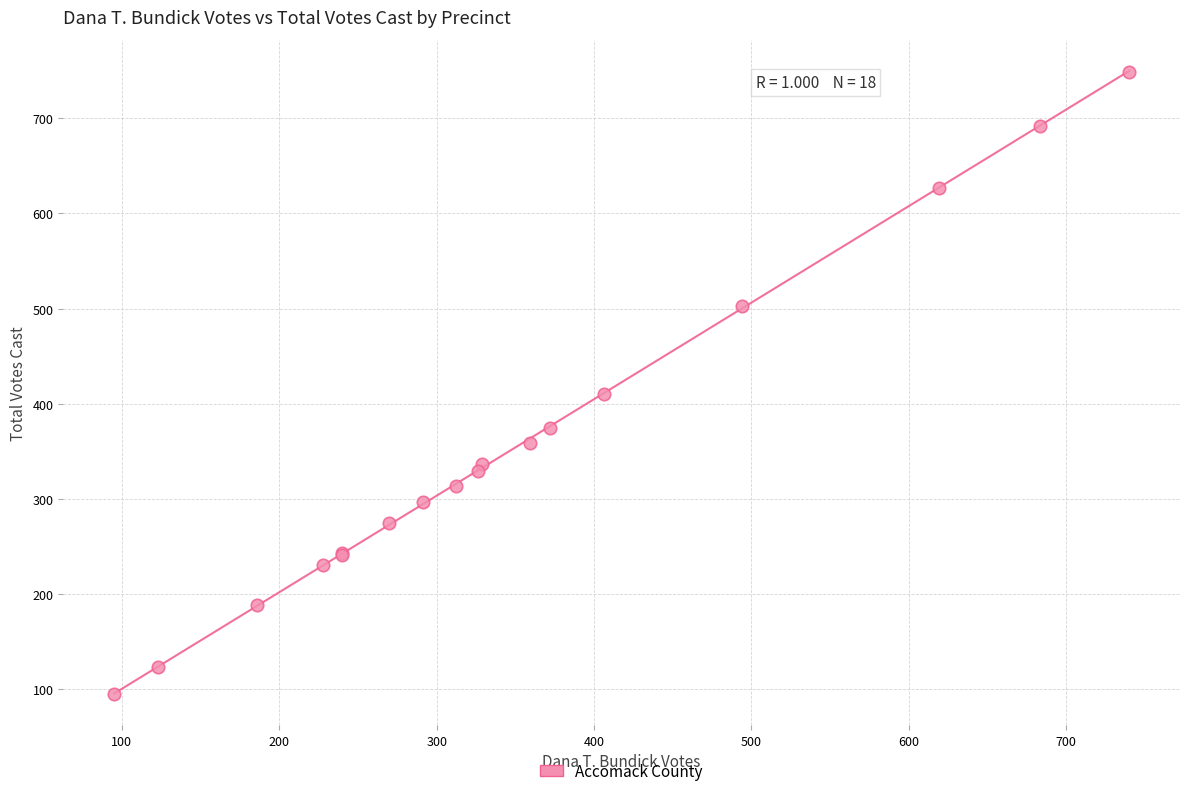

What Y value in the scatter plot is closest to 422?

410